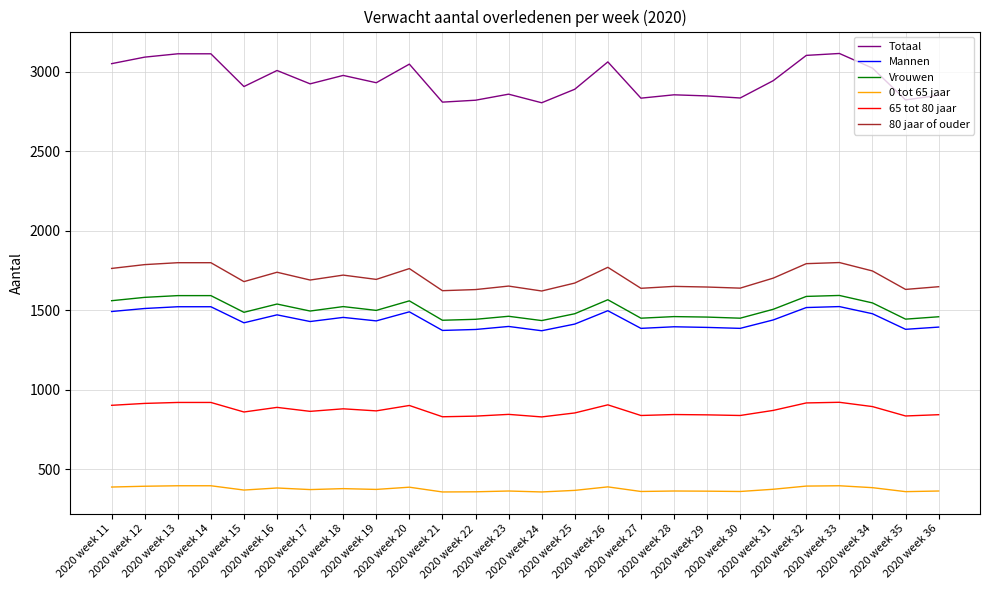

True or false: Mannen and Totaal intersect in this chart.

False